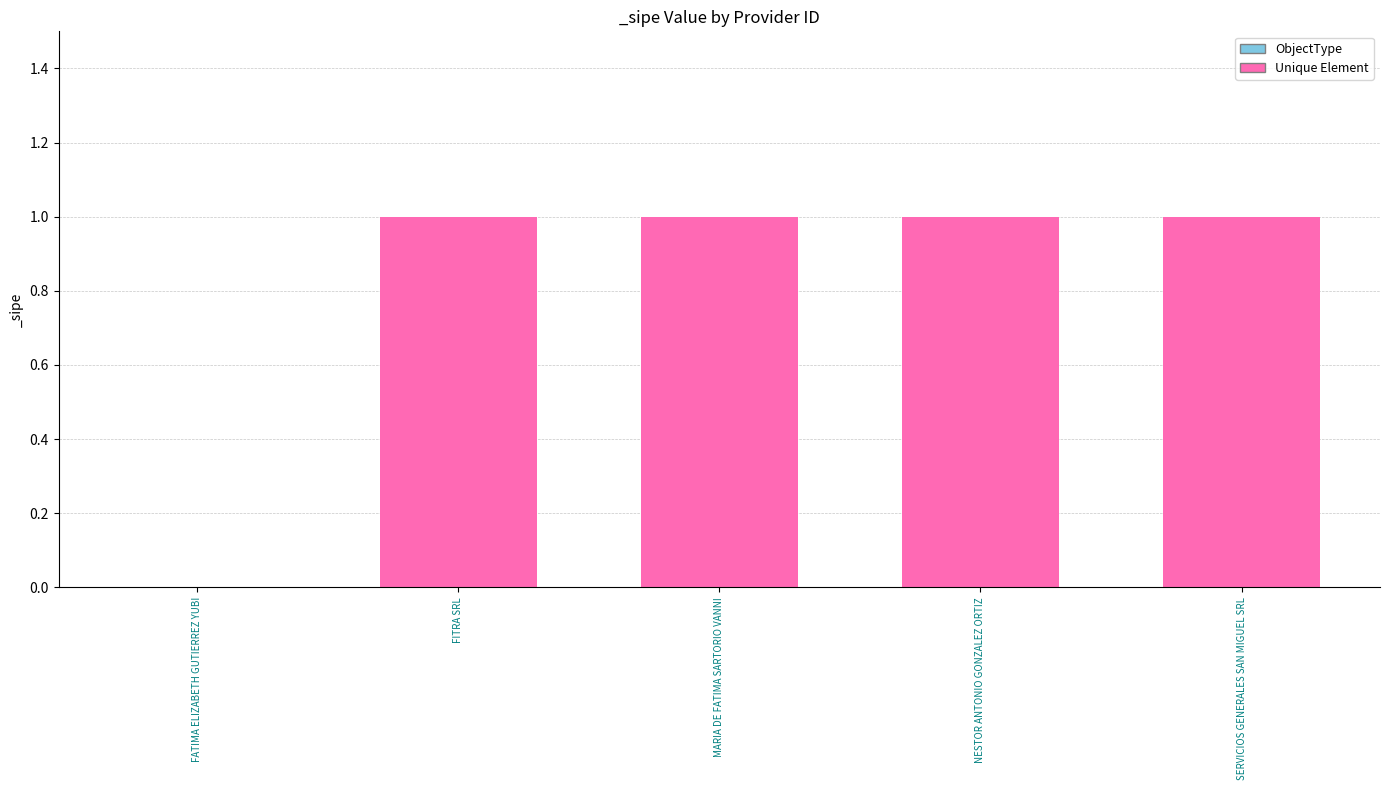

What is the sum of all values?

4